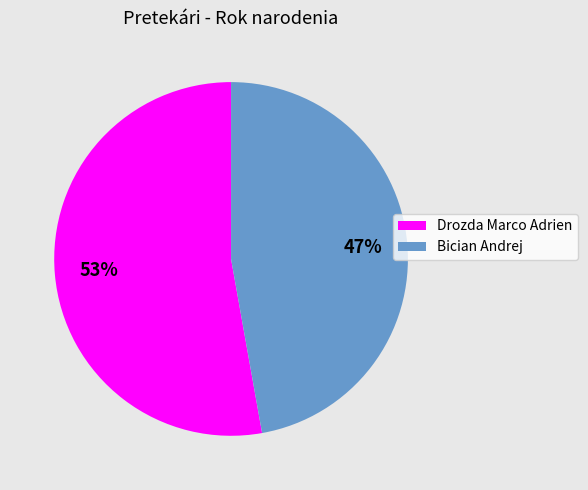

Is it true that Drozda Marco Adrien is 64% of the pie?

False